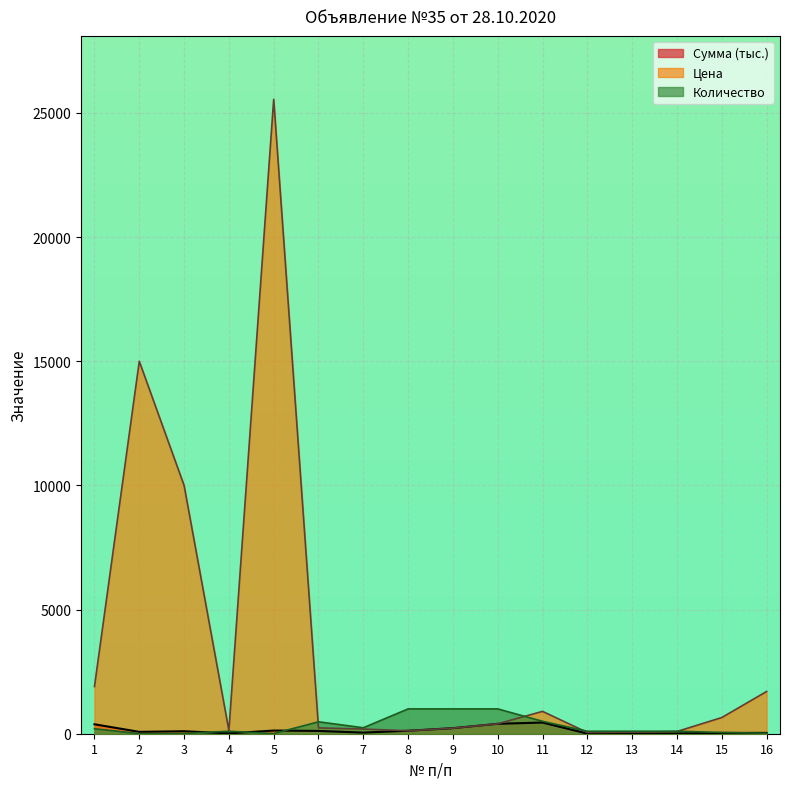

Reading left to right, extract all data points from this chart.

Сумма: 380.0	75.0	100.0	13.0	127.8	112.5	45.1	120.0	224.0	400.0	450.0	5.0	6.0	9.0	32.5	34.0
Цена: 1900.0	15000.0	10000.0	130.0	25550.0	234.3	187.9	120.0	224.0	400.0	900.0	50.0	60.0	90.0	651.0	1700.0
Количество: 200.0	5.0	10.0	100.0	5.0	480.0	240.0	1000.0	1000.0	1000.0	500.0	100.0	100.0	100.0	50.0	20.0